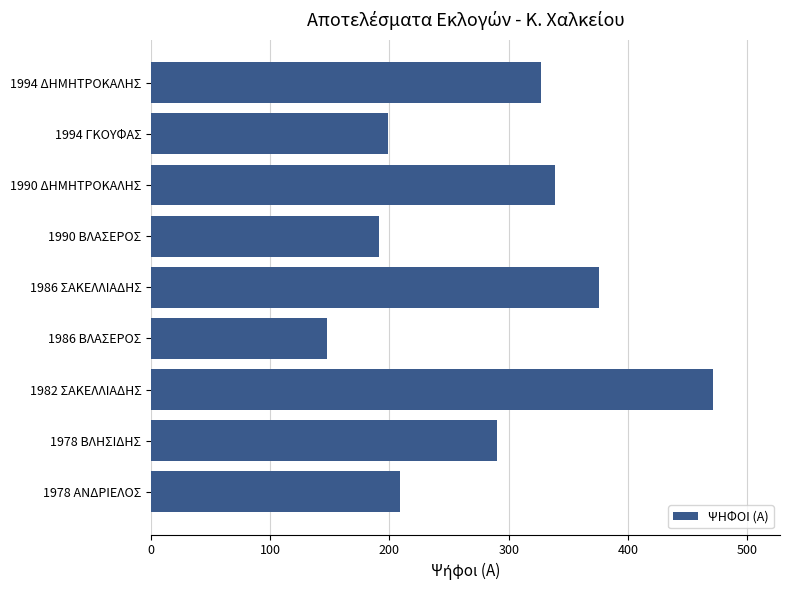

Reading top to bottom, what are all the values shown in this chart?

327	199	339	191	376	148	471	290	209